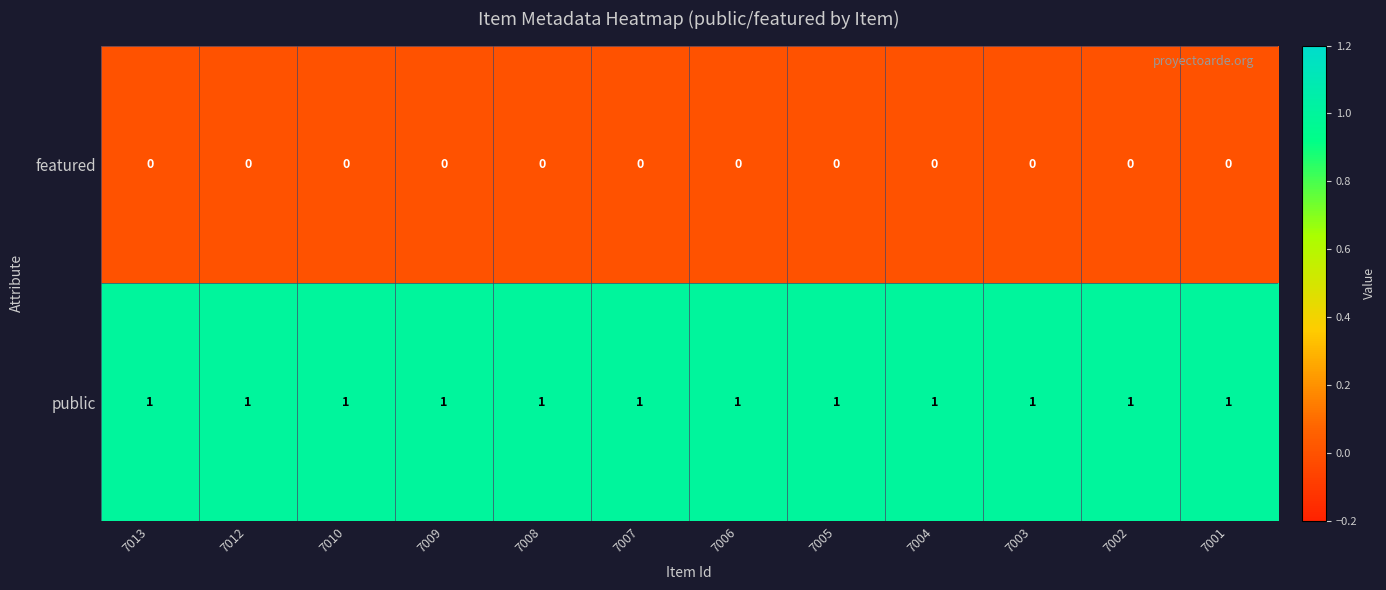

Which series has the largest total across all categories?

public